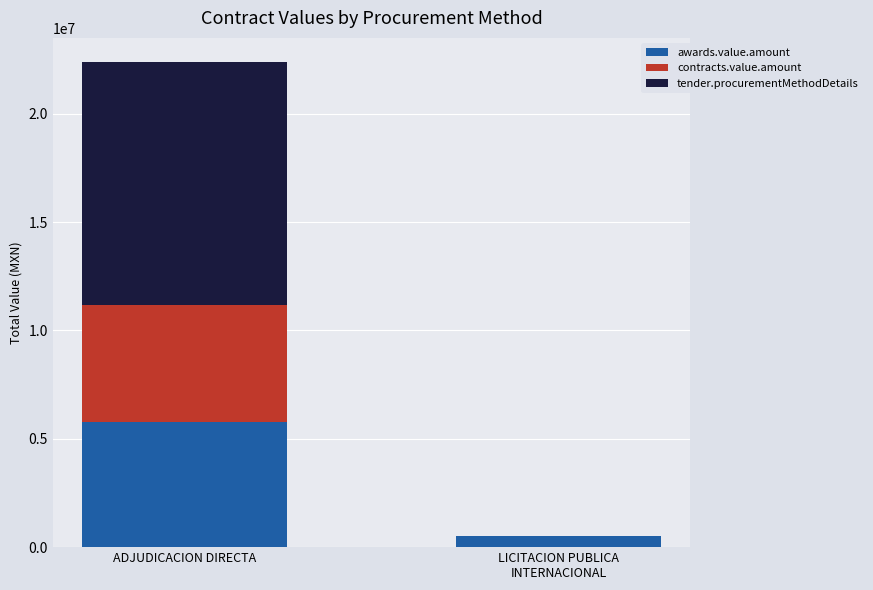

What are all the series names shown in the legend?

awards.value.amount, contracts.value.amount, tender.procurementMethodDetails